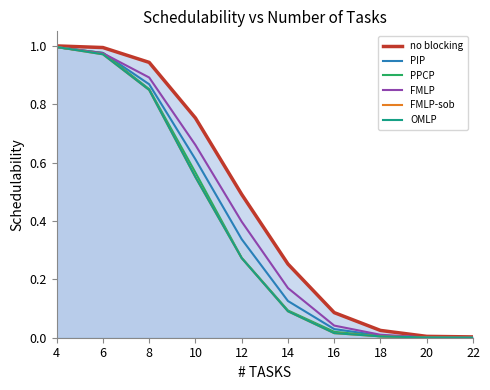

True or false: OMLP and no blocking cross at least once.

False